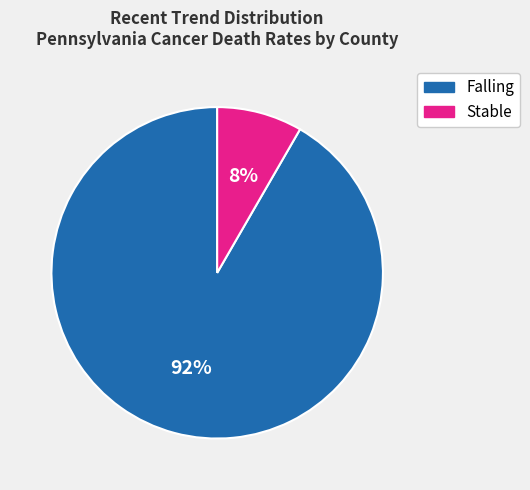

Does any single category account for the majority?

Yes